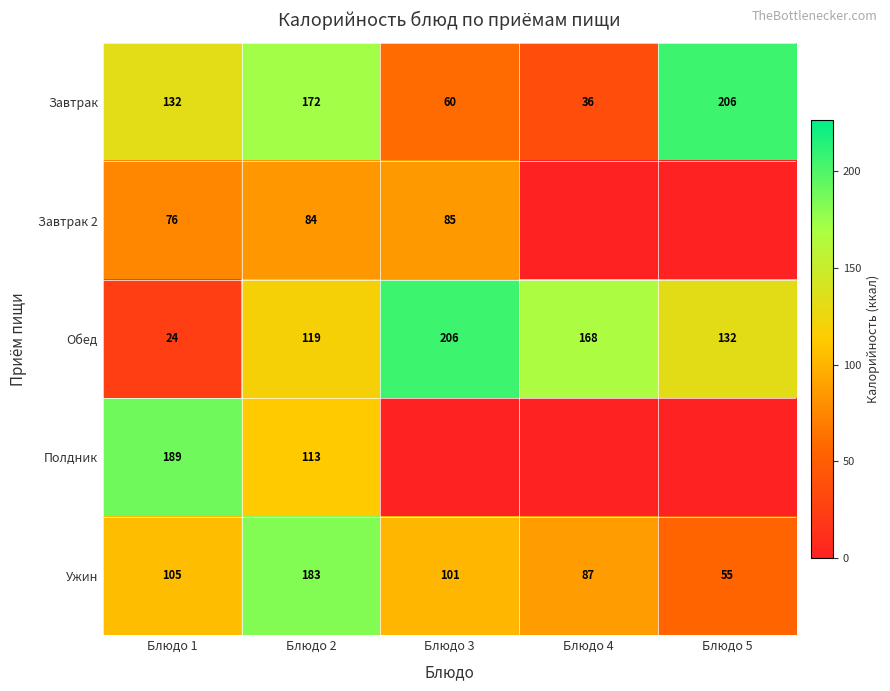

What is the difference between the maximum and minimum values in the Обед series?

182